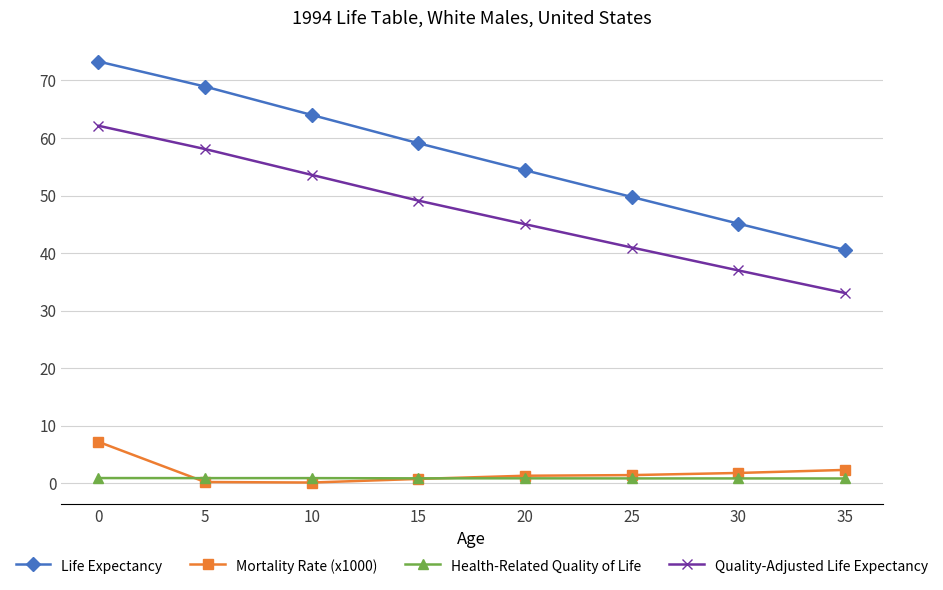

Which series has the largest total across all categories?

Life Expectancy